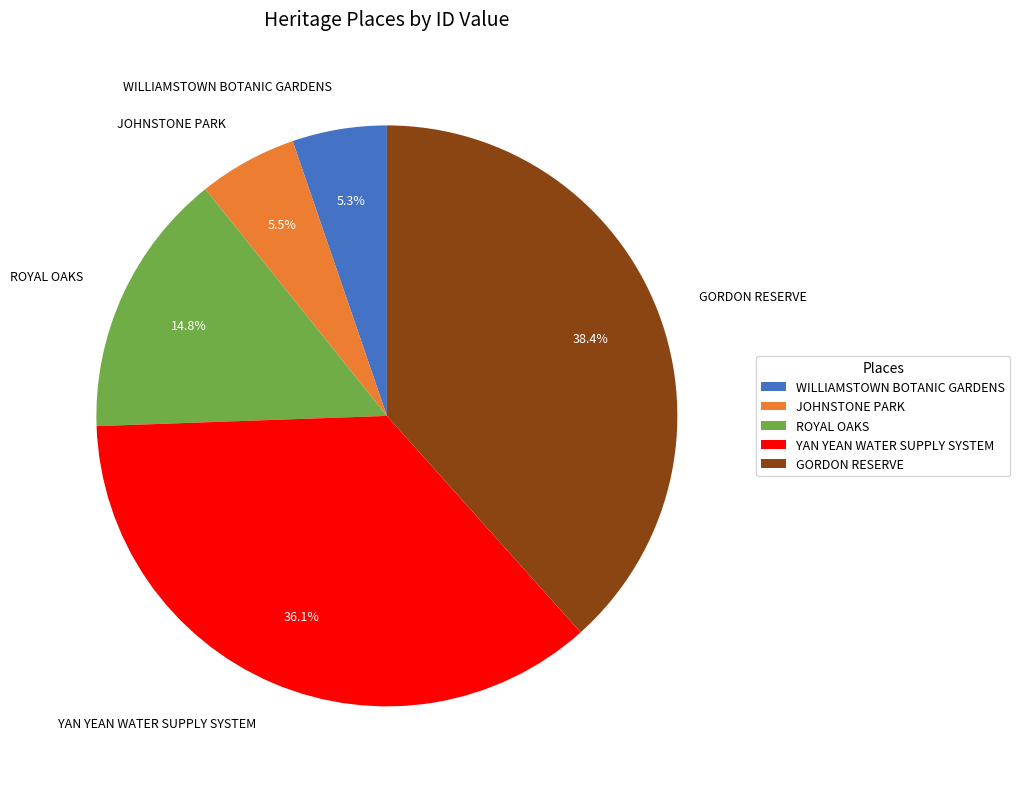

Does any single category account for the majority?

No